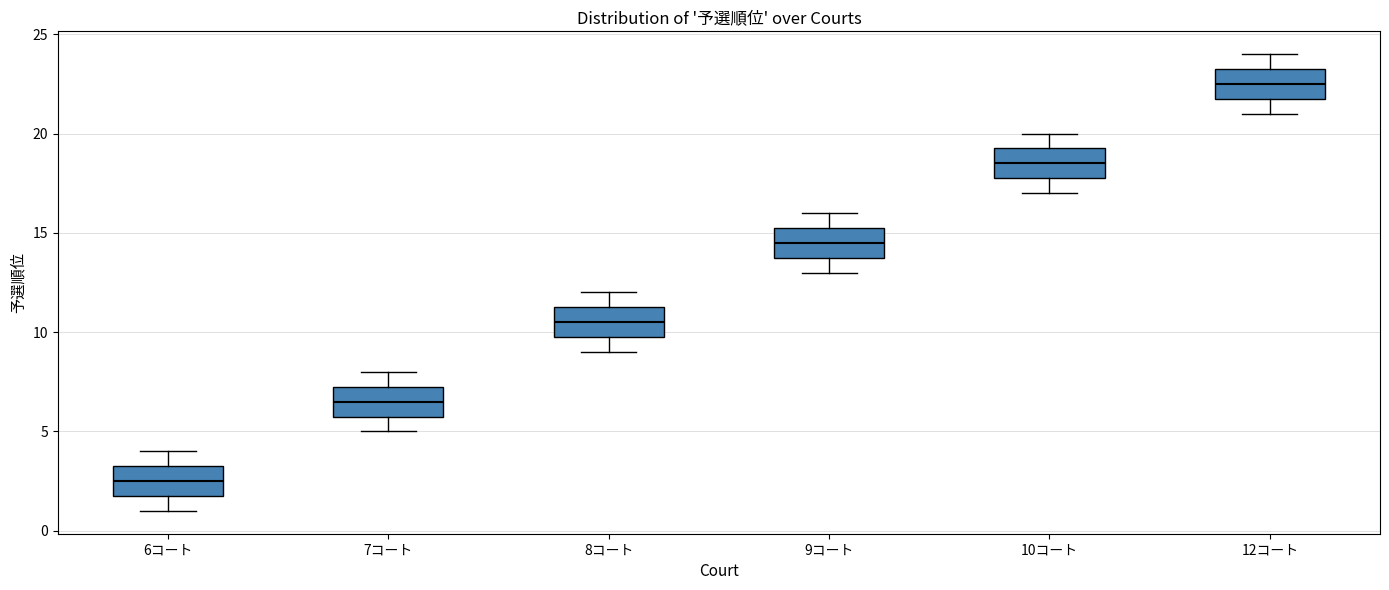

Reading left to right, read every box against the y-axis: the position of its median line, the range the box covers, and the ends of its whiskers. The values are not printed on the chart, so give them approximately, as read against the axis.

6コート: median 2.5, box 2.0 to 3.5, whiskers 1.0 to 4.0
7コート: median 6.5, box 6.0 to 7.5, whiskers 5.0 to 8.0
8コート: median 10.5, box 10.0 to 11.5, whiskers 9.0 to 12.0
9コート: median 14.5, box 14.0 to 15.5, whiskers 13.0 to 16.0
10コート: median 18.5, box 18.0 to 19.5, whiskers 17.0 to 20.0
12コート: median 22.5, box 22.0 to 23.5, whiskers 21.0 to 24.0